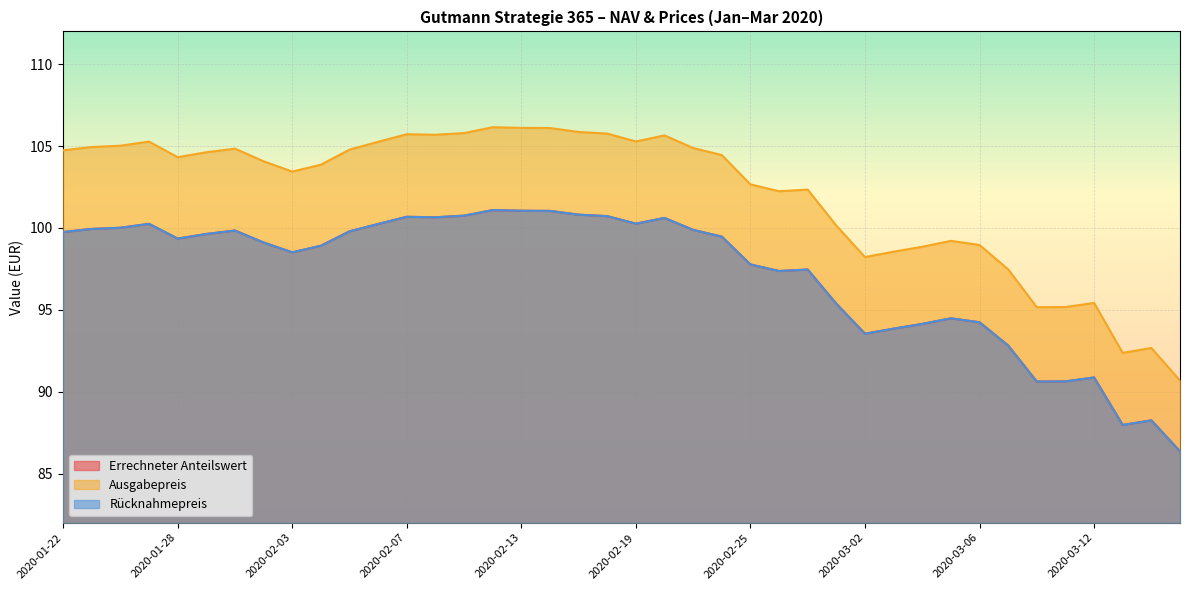

Which series has the largest total across all categories?

Ausgabepreis